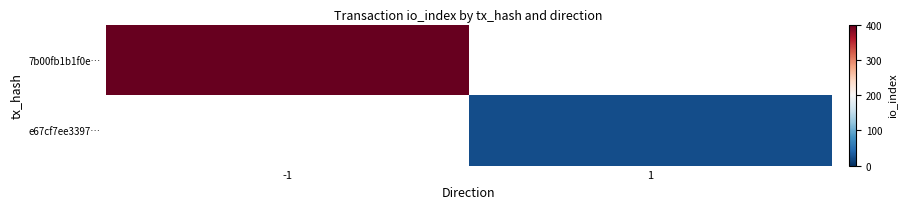

Which category has the highest value in the 7b00fb1b1f0e… series?

-1